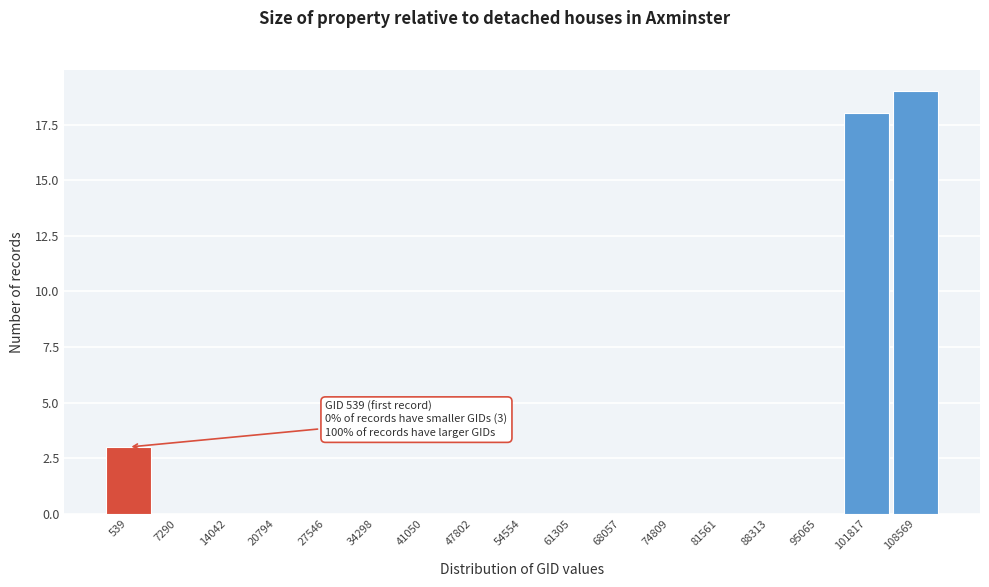

Reading left to right, extract all data points from this chart.

539=3	7290=0	14042=0	20794=0	27546=0	34298=0	41050=0	47802=0	54554=0	61305=0	68057=0	74809=0	81561=0	88313=0	95065=0	101817=18	108569=19